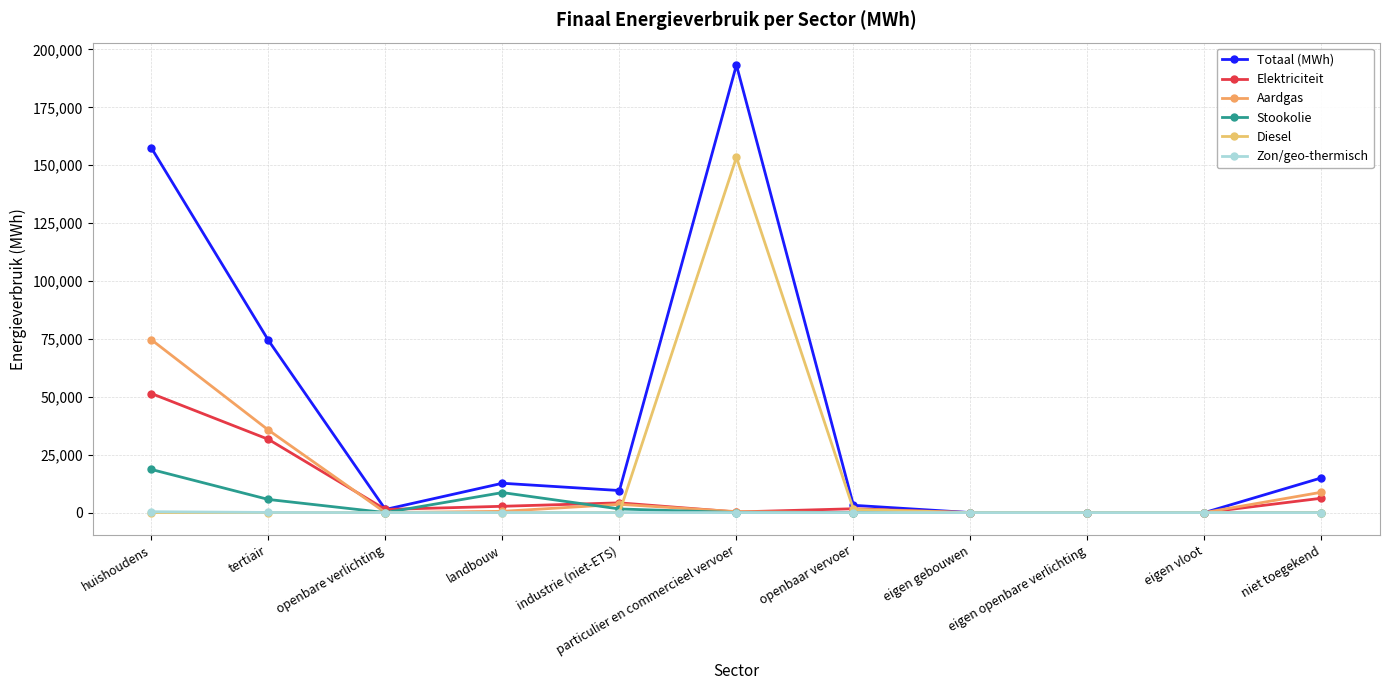

What are all the series names shown in the legend?

Totaal (MWh), Elektriciteit, Aardgas, Stookolie, Diesel, Zon/geo-thermisch